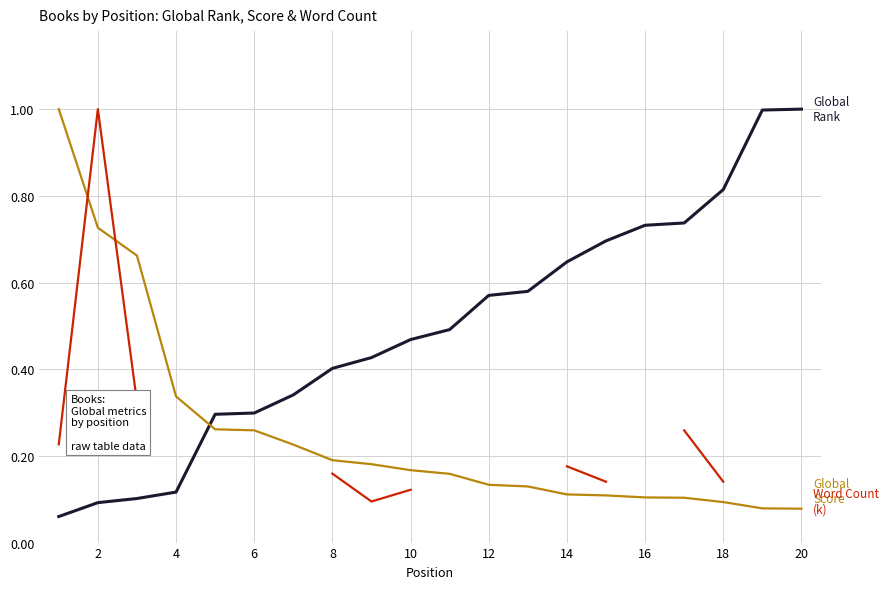

Rank the series by their average value, from lowest to highest.

Global Score, Word Count (k), Global Rank